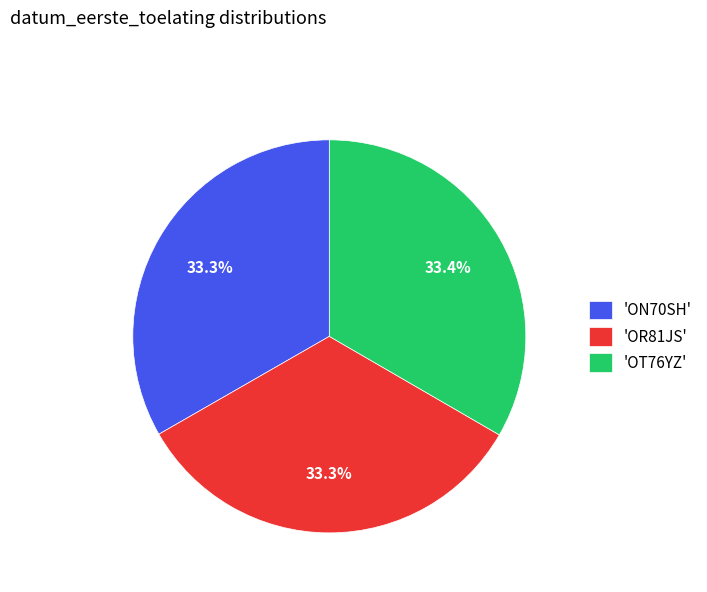

Is 'ON70SH' the majority of the pie?

No